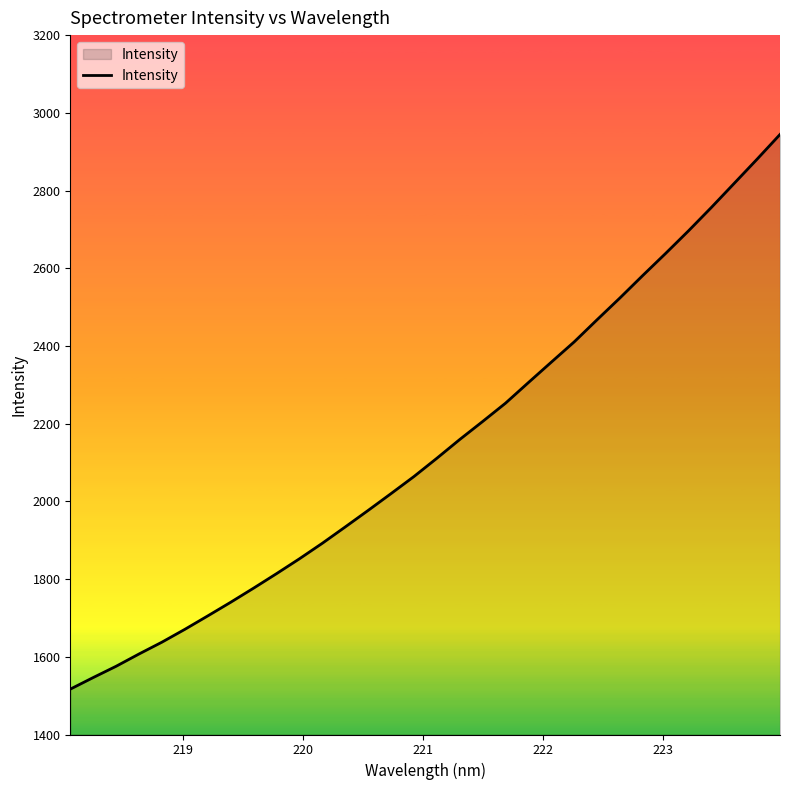

How many lines are shown in the chart?

1